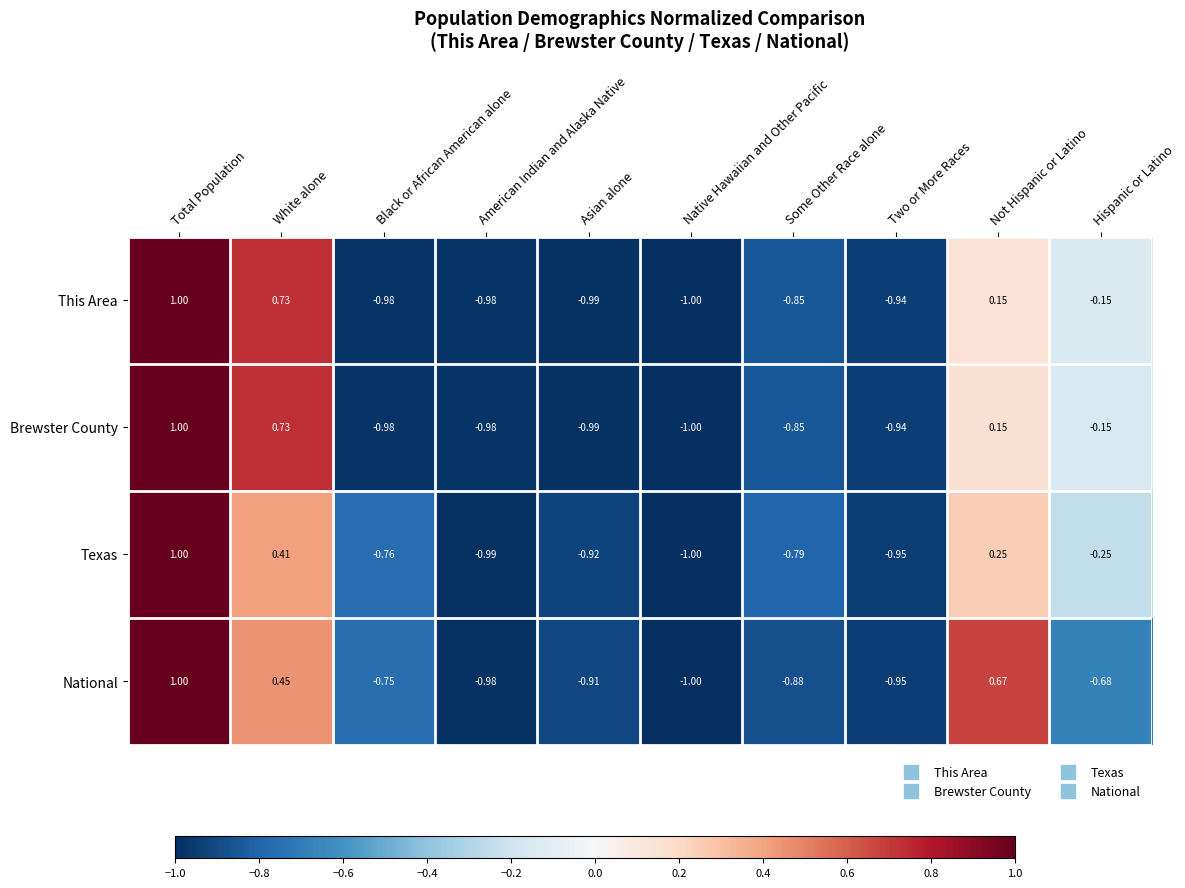

At which category is the sum across all series the highest?

Total Population